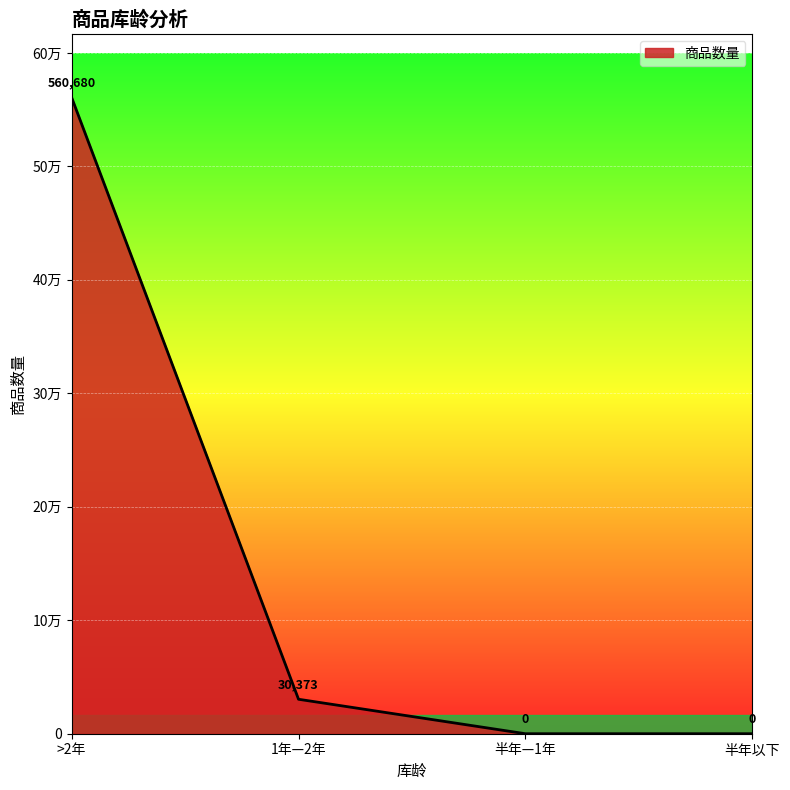

Reading left to right, extract all data points from this chart.

560680	30373	0	0